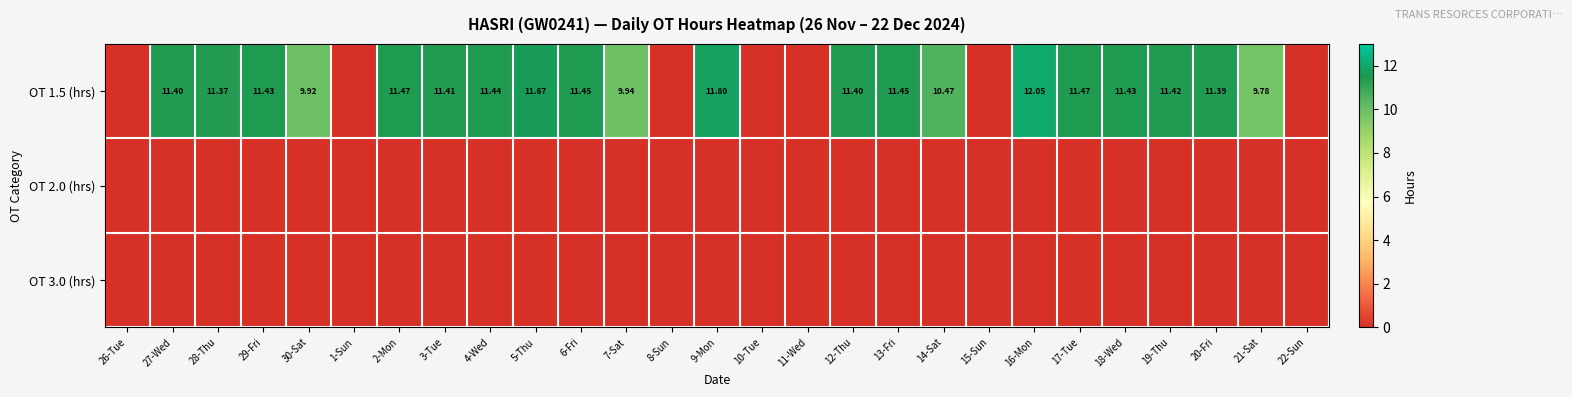

Which category has the lowest value across all series?

26-Tue